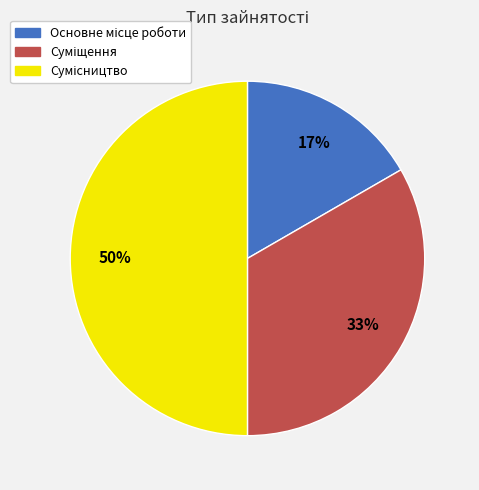

To the nearest percent, what is the difference between the largest and smallest slice percentages?

33%